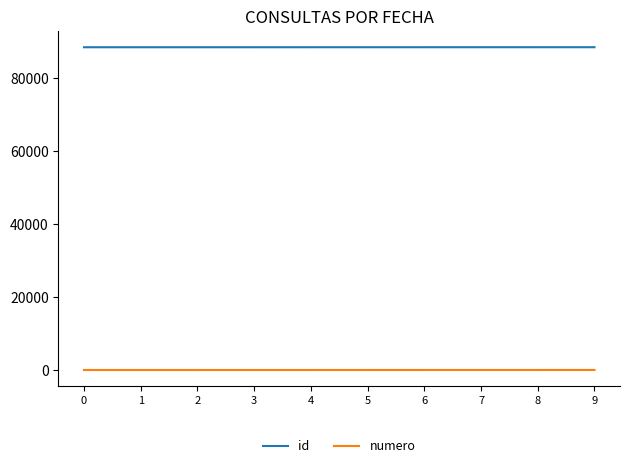

How many values in the id series are below 88559?

5